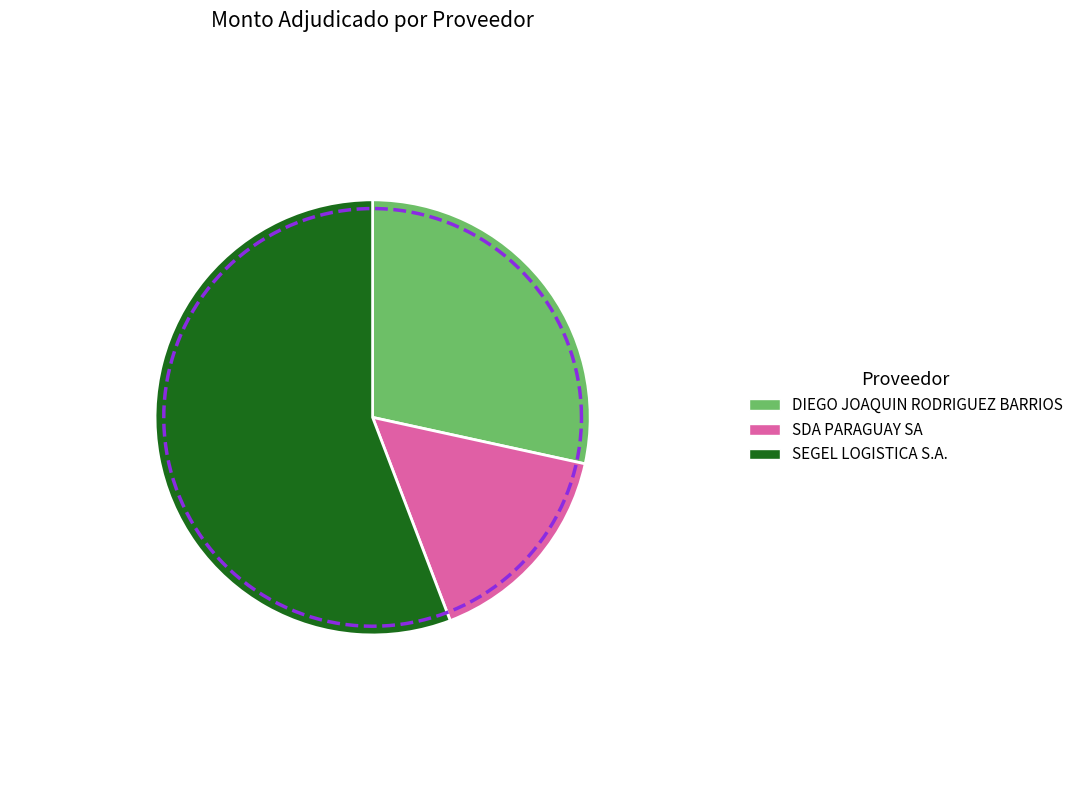

Between SDA PARAGUAY SA and SEGEL LOGISTICA S.A., which is larger?

SEGEL LOGISTICA S.A.